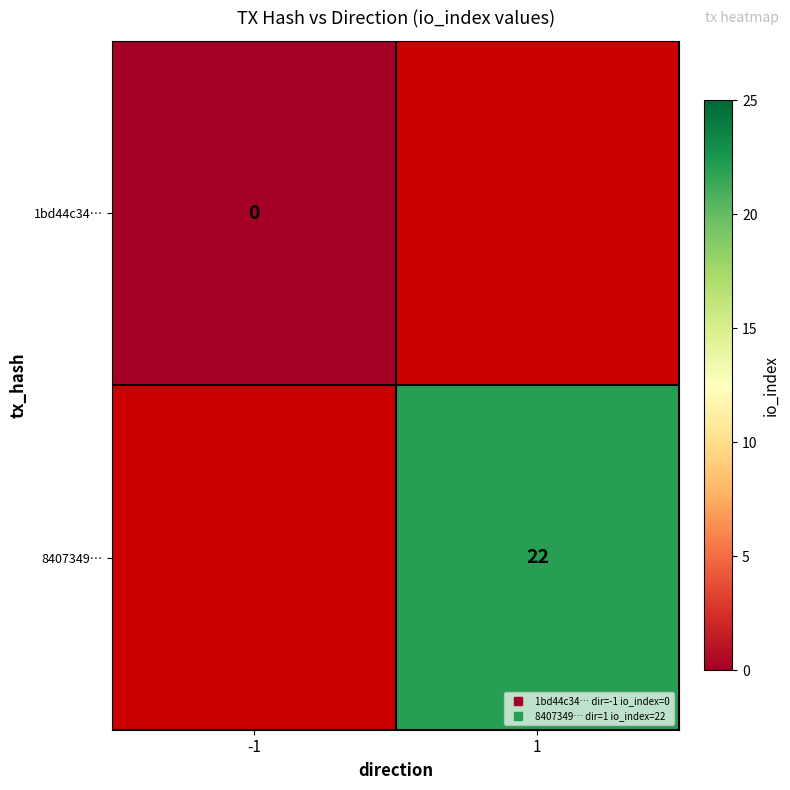

Which category has the lowest value in the 1bd44c34… series?

-1